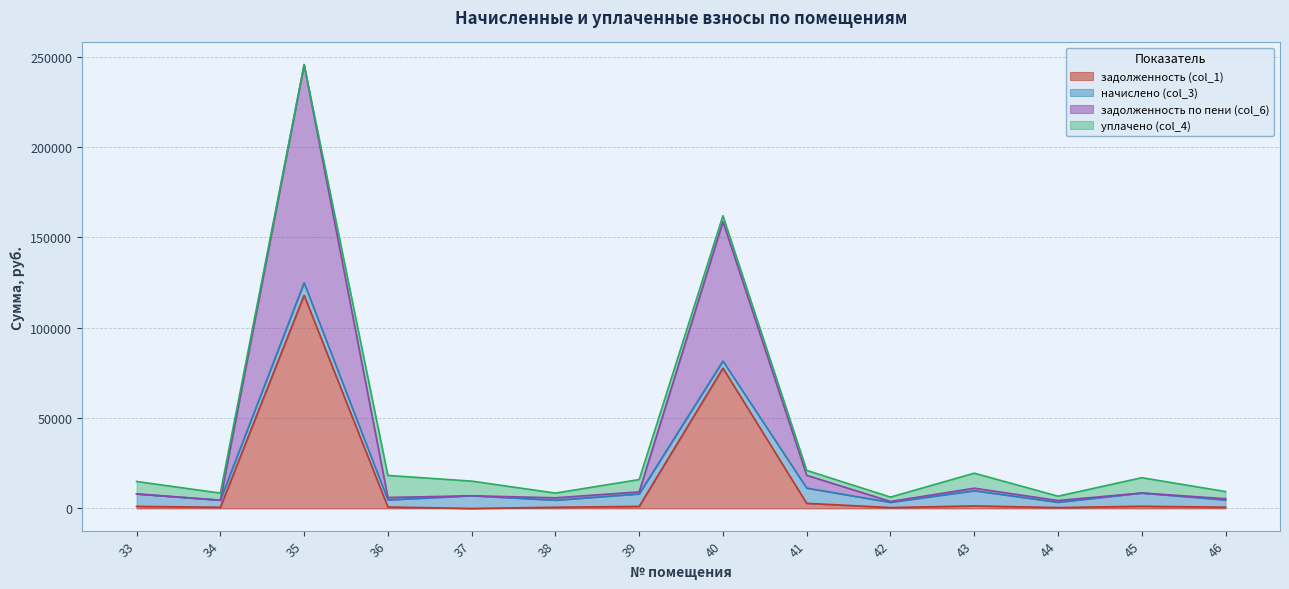

What is the sum of the задолженность (col_1) values at 39 and 37?

1147.0